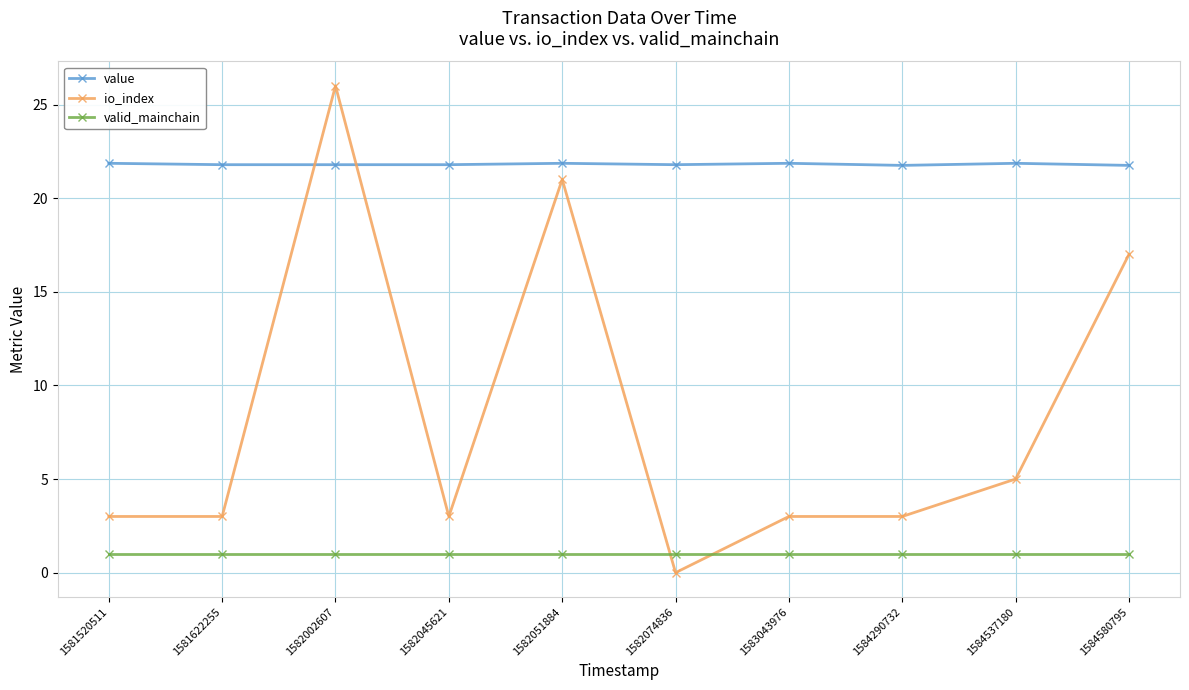

Count the value values in the range 21 to 22.

10